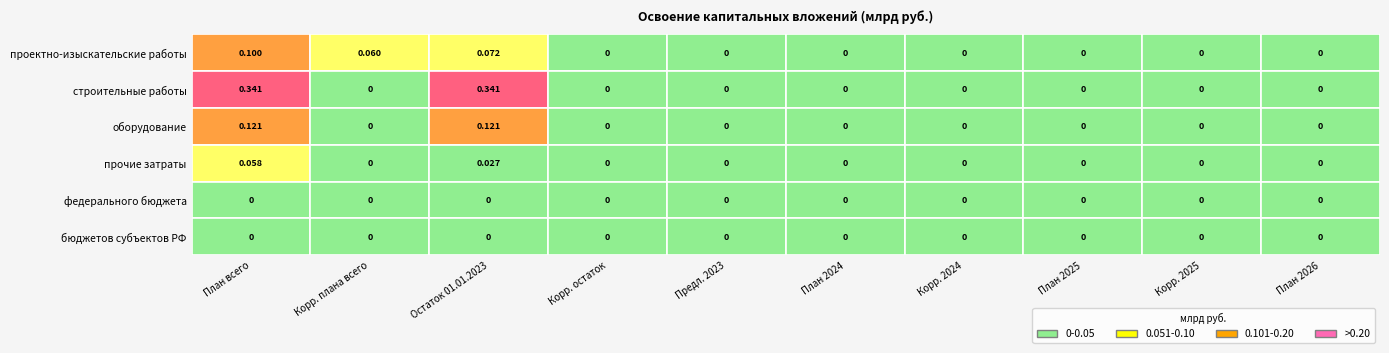

How many series are shown in this chart?

6